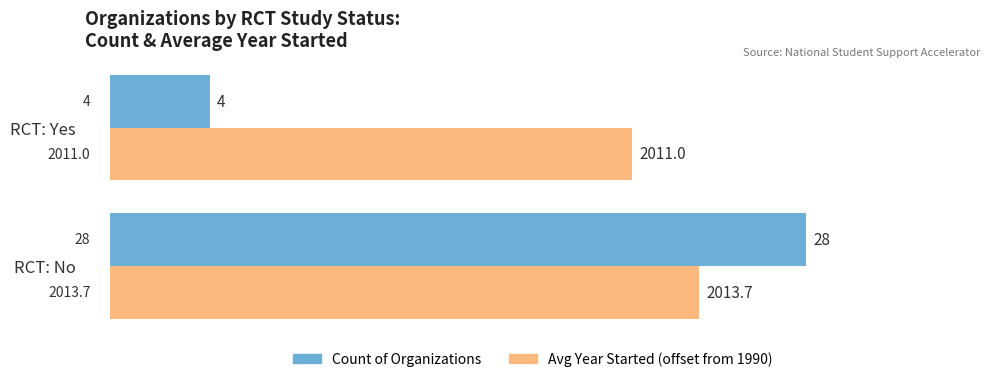

Between RCT: No and RCT: Yes, which series saw the biggest shift?

Count of Organizations